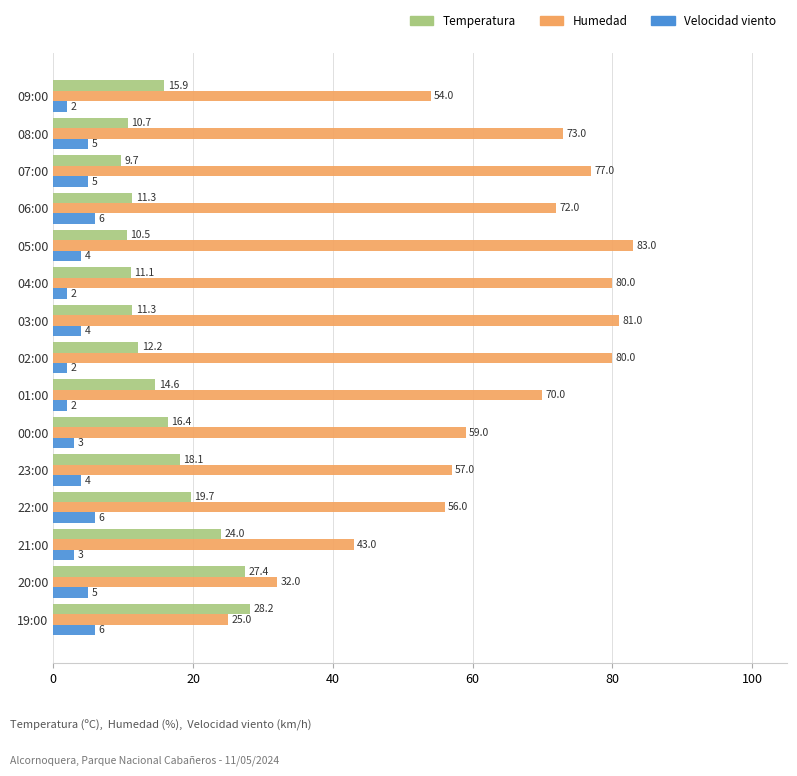

Is it true that Velocidad viento equals 5.0 at 20:00?

True